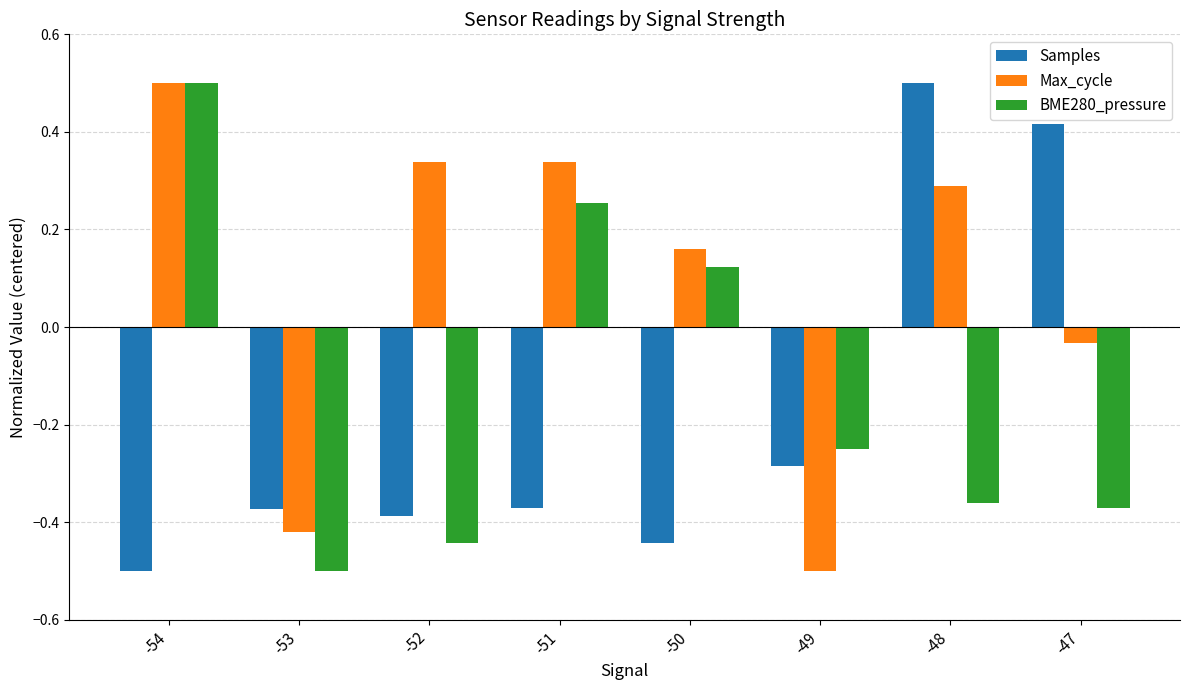

Rank the series at -52 from highest to lowest value.

Max_cycle, Samples, BME280_pressure